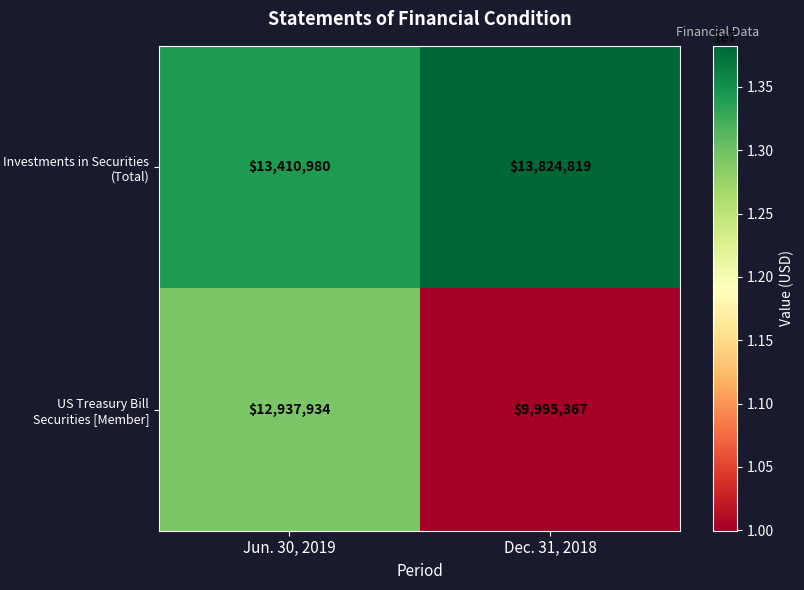

Count the number of data series in this chart.

2